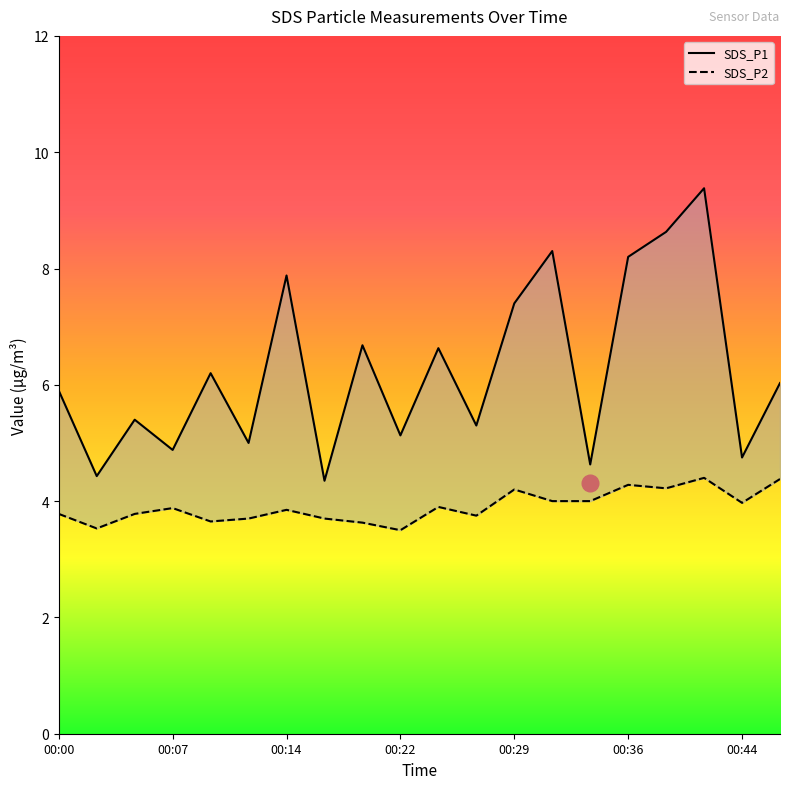

What is the total value across all series at 00:36?

12.5